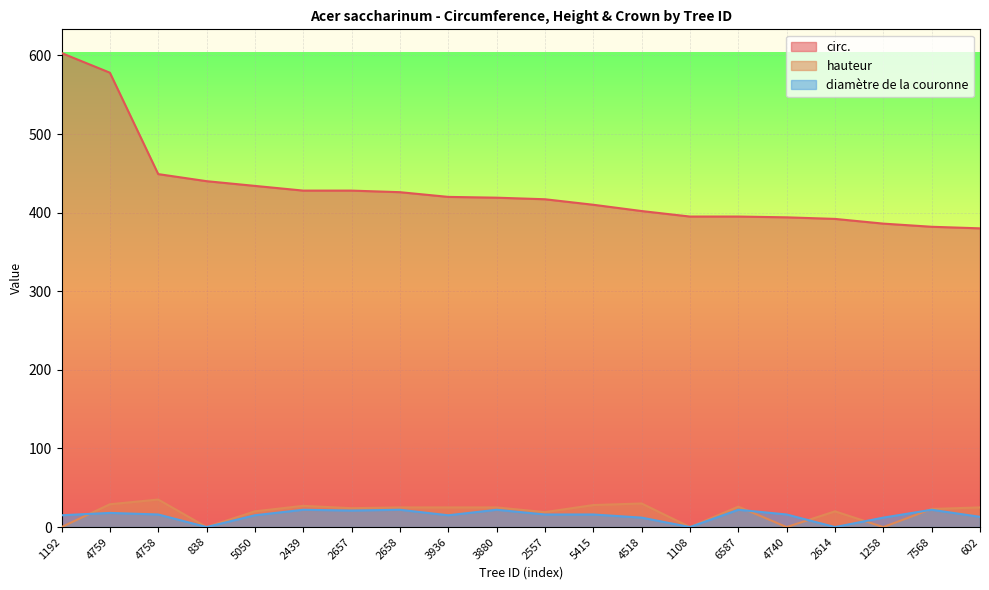

Is it true that diamètre de la couronne equals 28 at 5415?

False